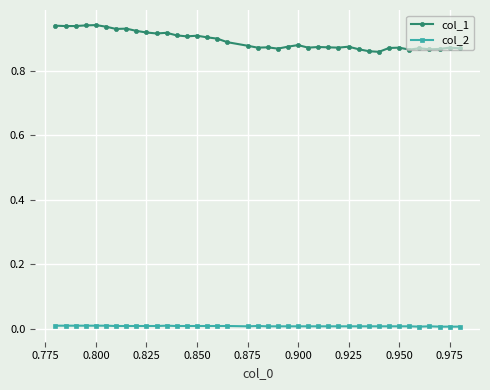

True or false: col_1 and col_2 cross at least once.

False